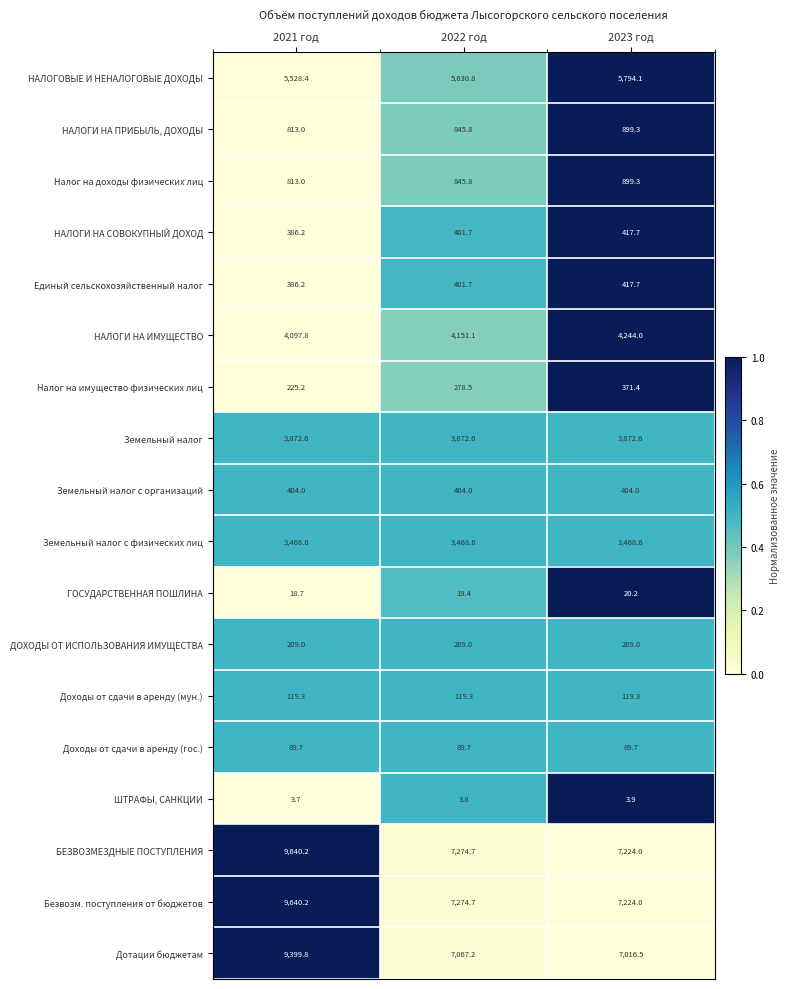

What is the sum of the Налог на имущество физических лиц values at 2021 год and 2023 год?

596.6